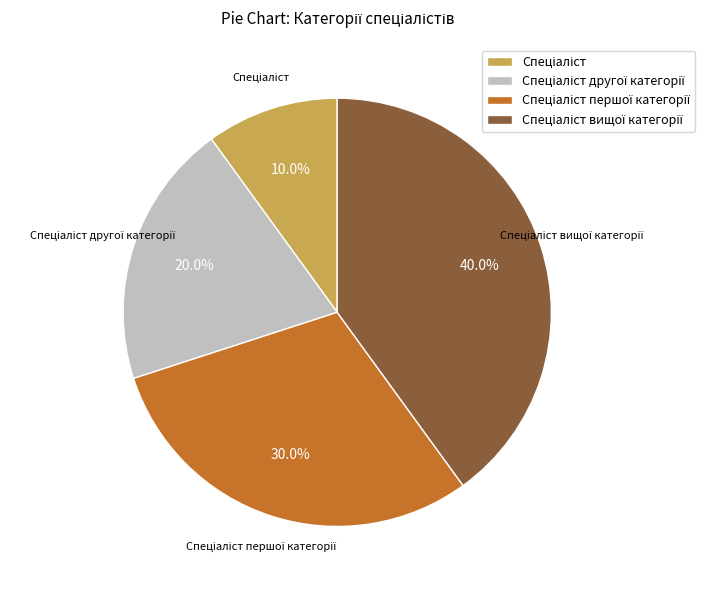

Is there a majority slice in this chart?

No